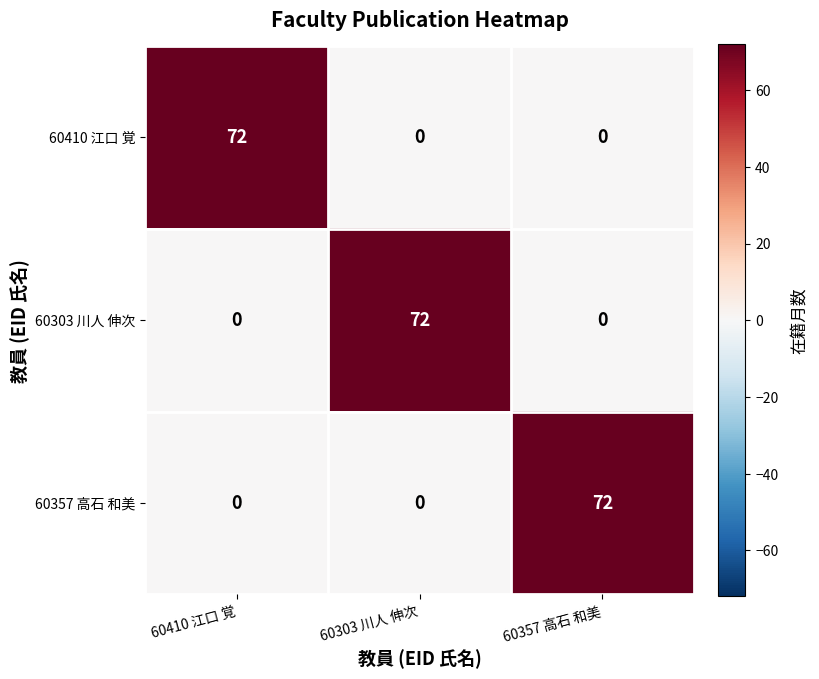

True or false: 60410 江口 覚 has a value of 38 at 60357 高石 和美.

False